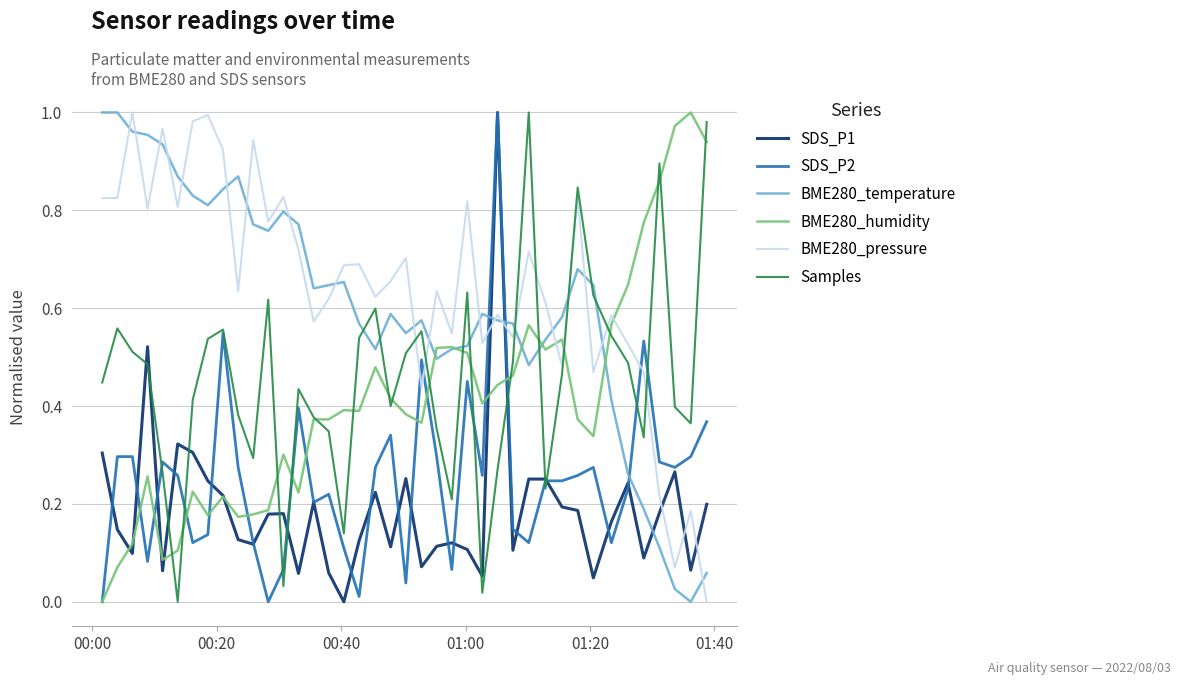

Which series has the largest total across all categories?

BME280_pressure